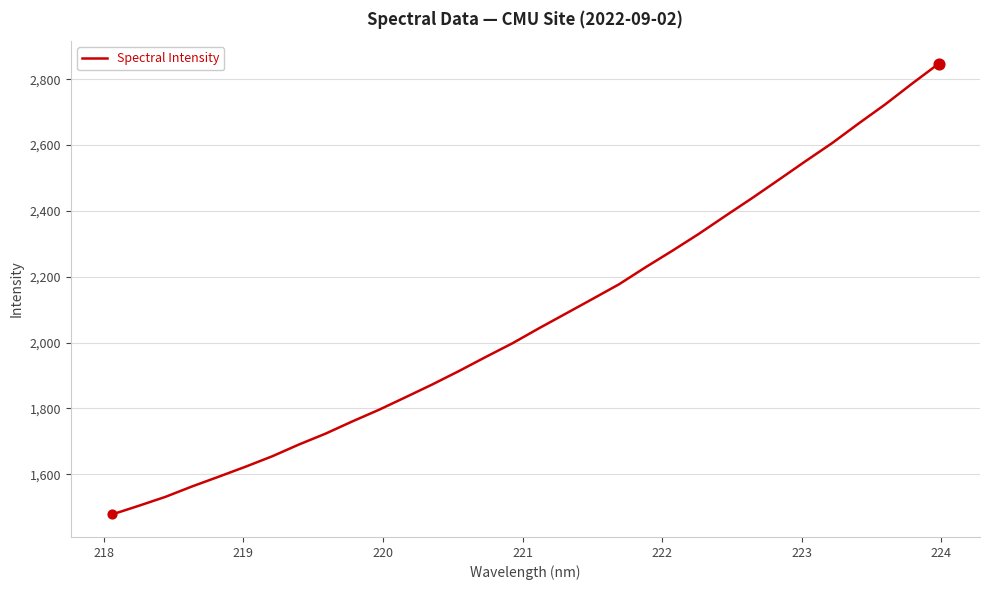

What is the maximum value shown in the chart?

2847.3